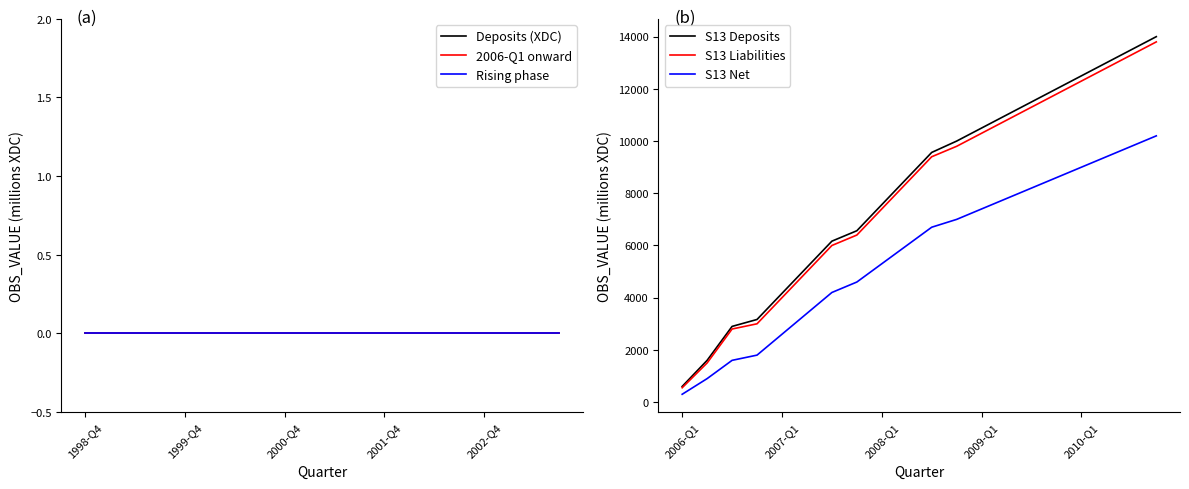

True or false: S13 Net has more than 1 interior local peaks.

False